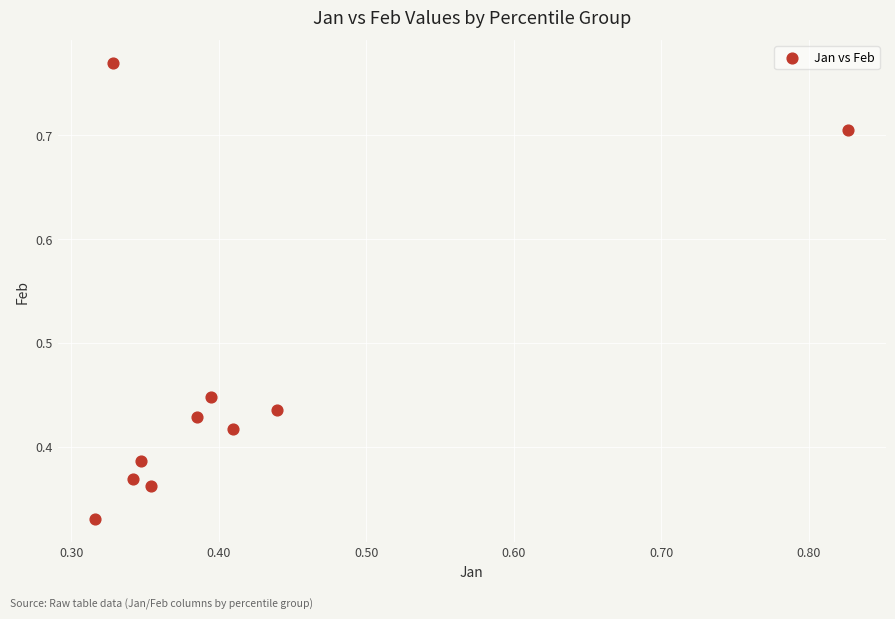

What is the range of X values (max minus min)?

0.5